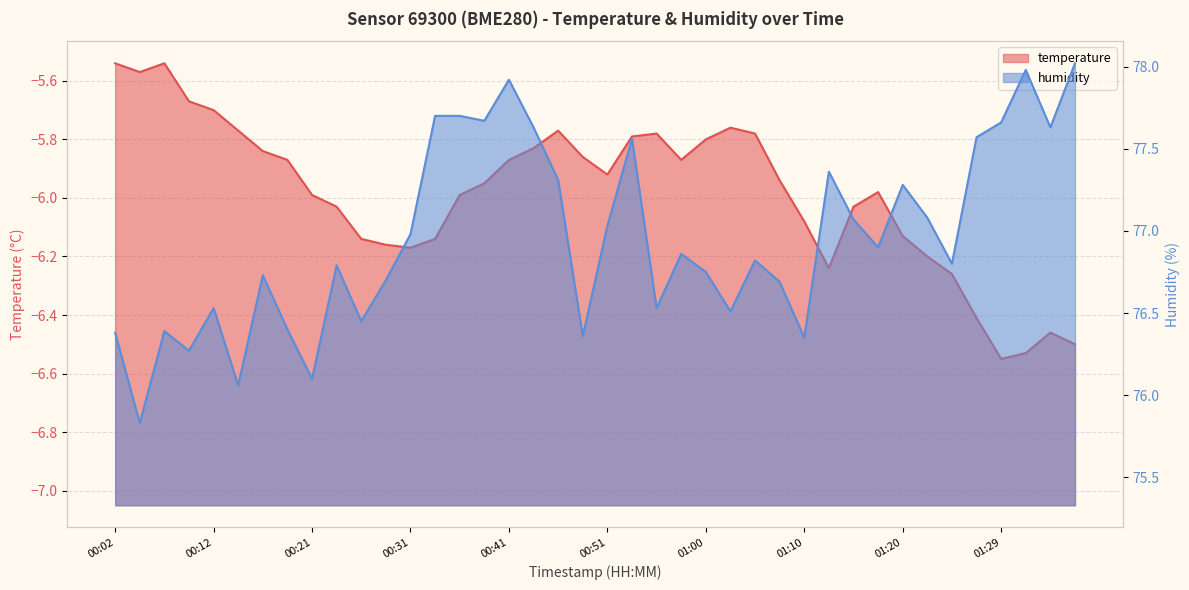

True or false: temperature and humidity intersect in this chart.

False